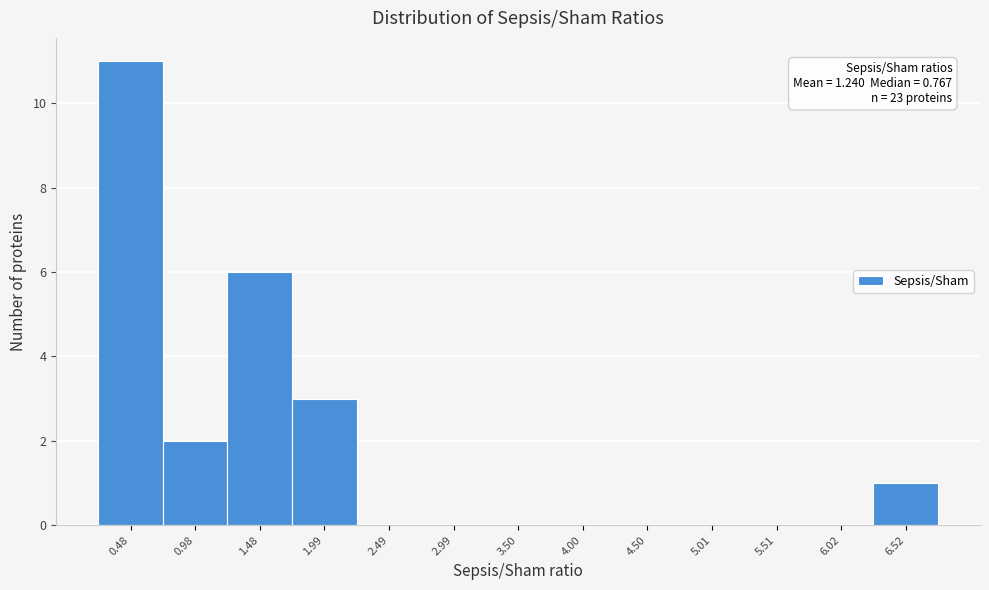

Which range on the x-axis has the tallest bar?

0.2 to 0.7